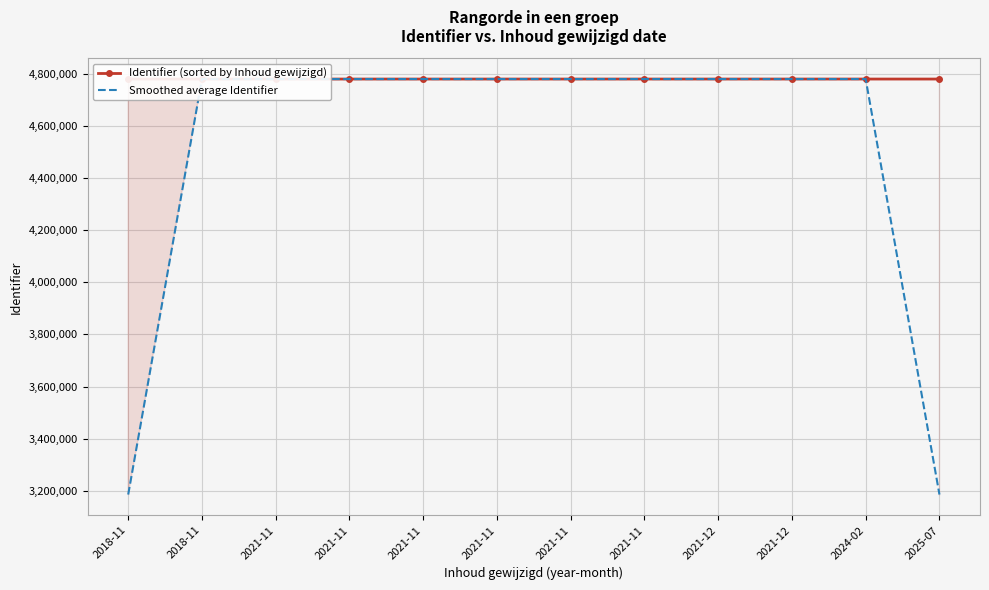

In Identifier (sorted by Inhoud gewijzigd), how many points are higher than both neighbors (excluding endpoints)?

3